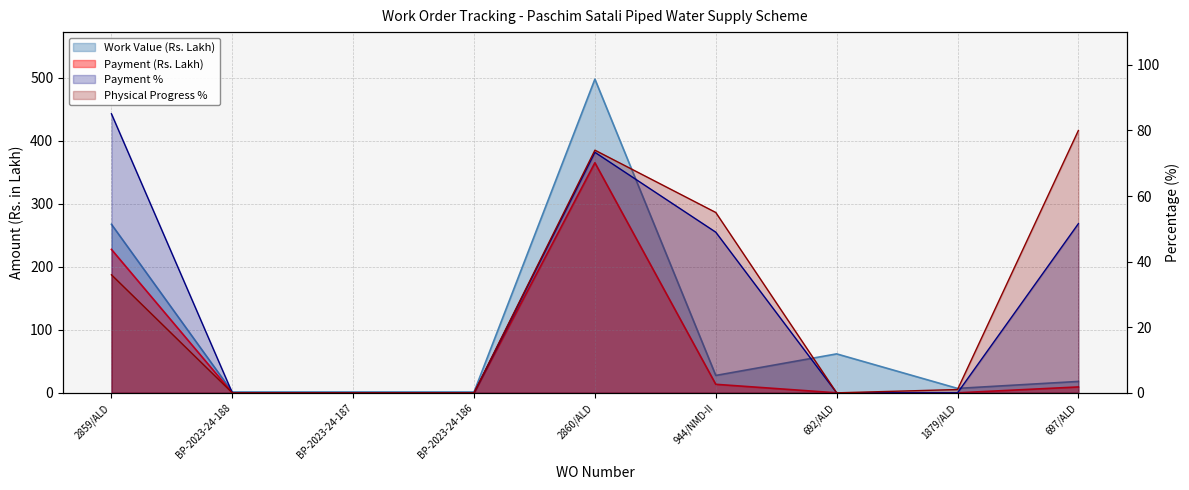

Which label corresponds to the smallest value in the chart?

BP-2023-24-188